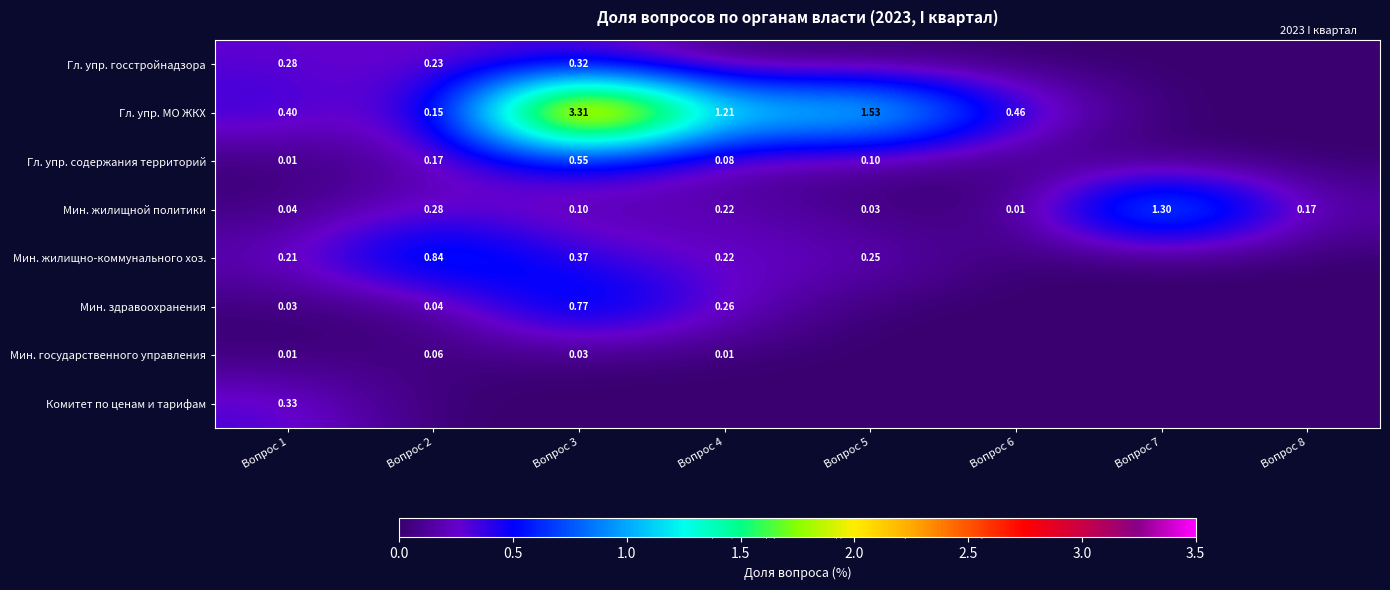

Which series has the widest spread of values?

Гл. упр. МО ЖКХ